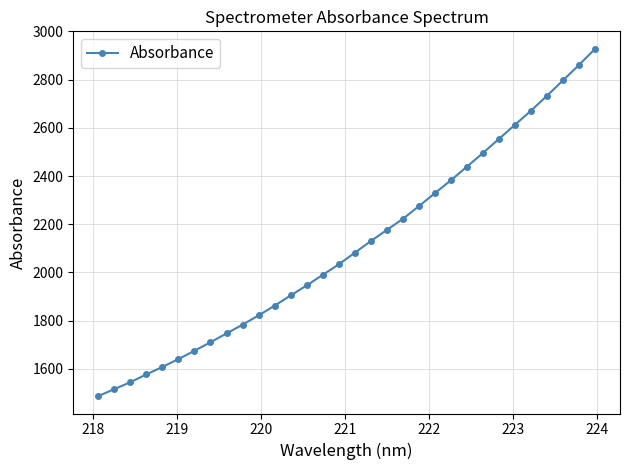

What is the value of the 30th point from the left?

2797.5